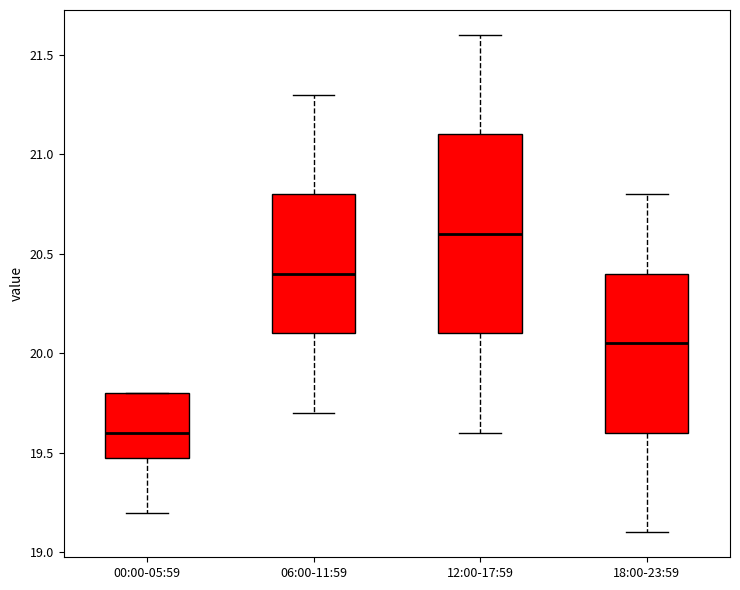

Which box's median line is the lowest?

00:00-05:59